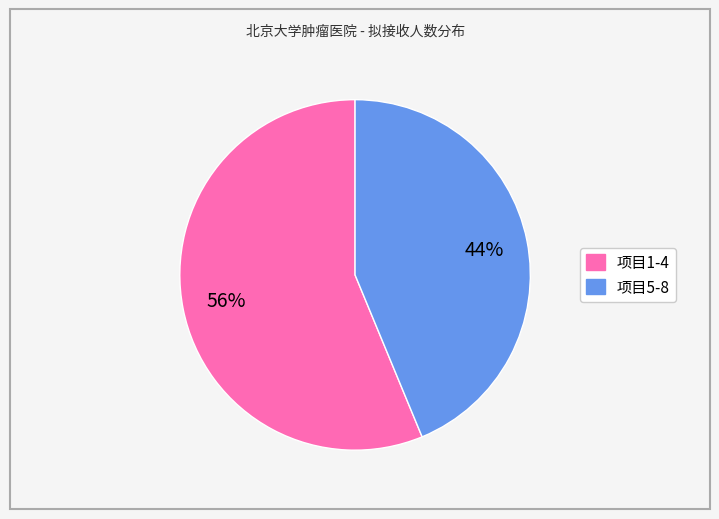

To the nearest percent, what is the average slice percentage?

50%